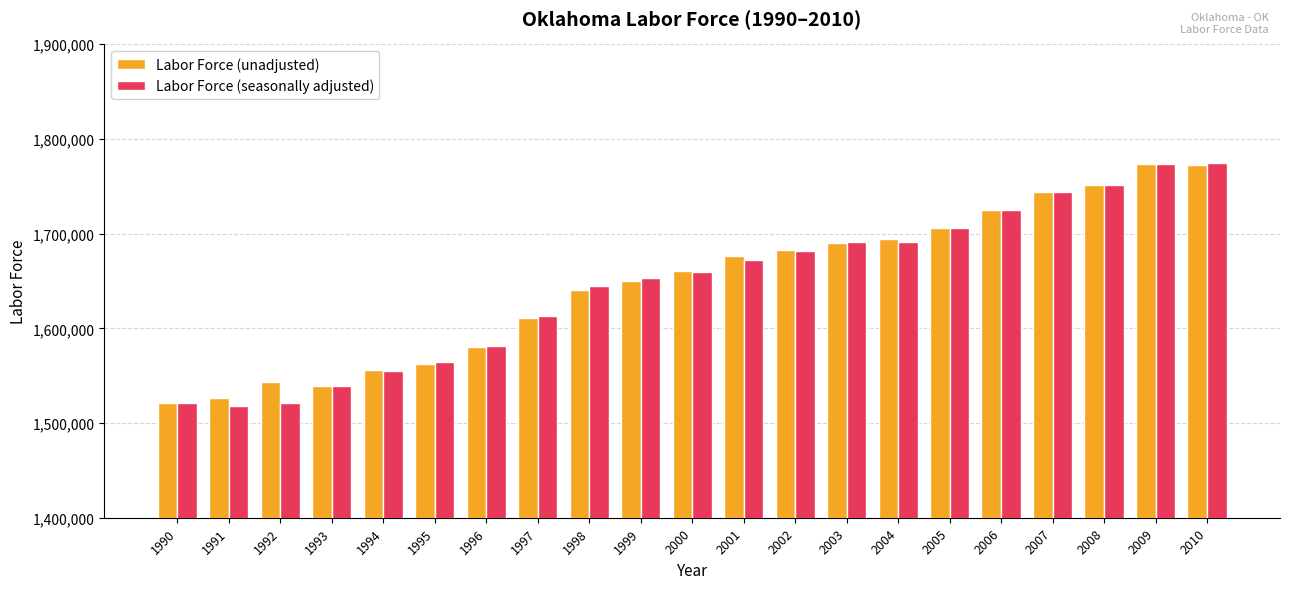

At how many categories does at least one series exceed 1731111?

4